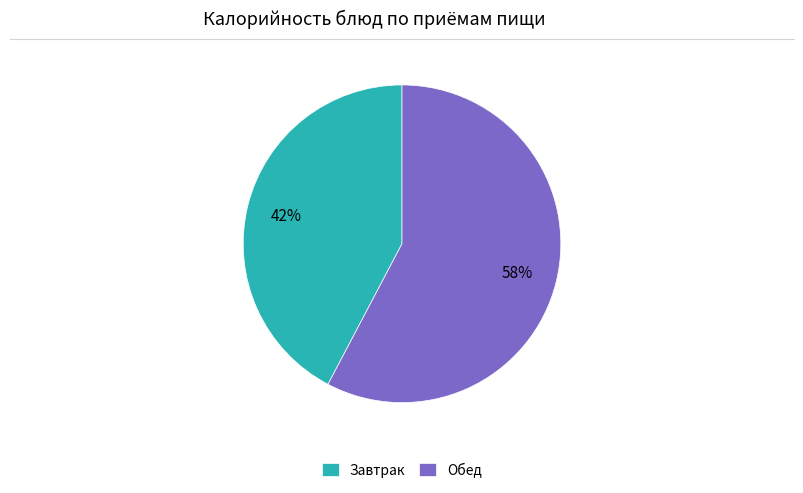

Do Обед and Завтрак together represent more than half of the pie?

Yes